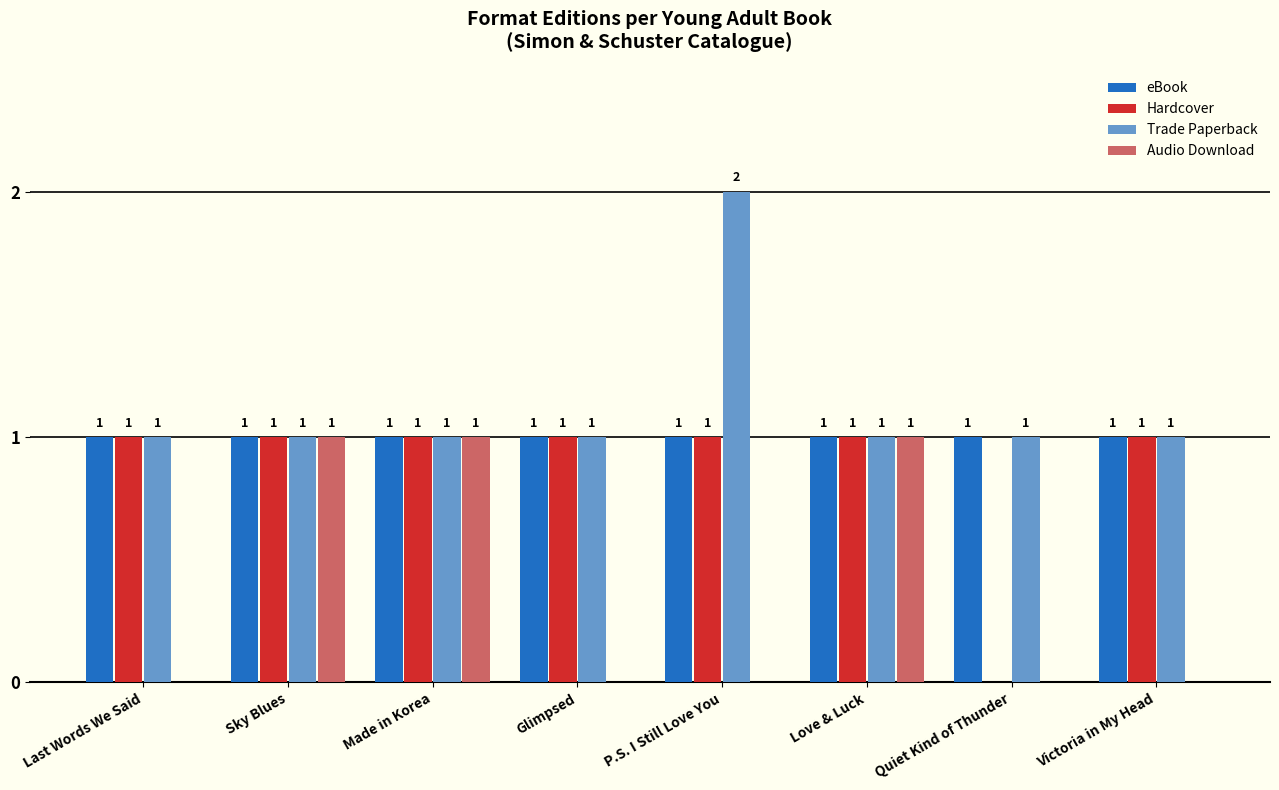

Between Sky Blues and Victoria in My Head, which series saw the biggest shift?

Audio Download